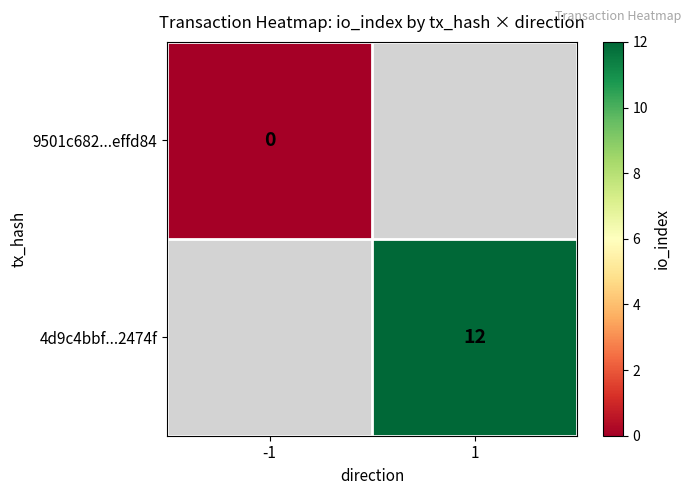

Is the value of 4d9c4bbf...2474f at 1 greater than the value of 9501c682...effd84 at -1?

Yes